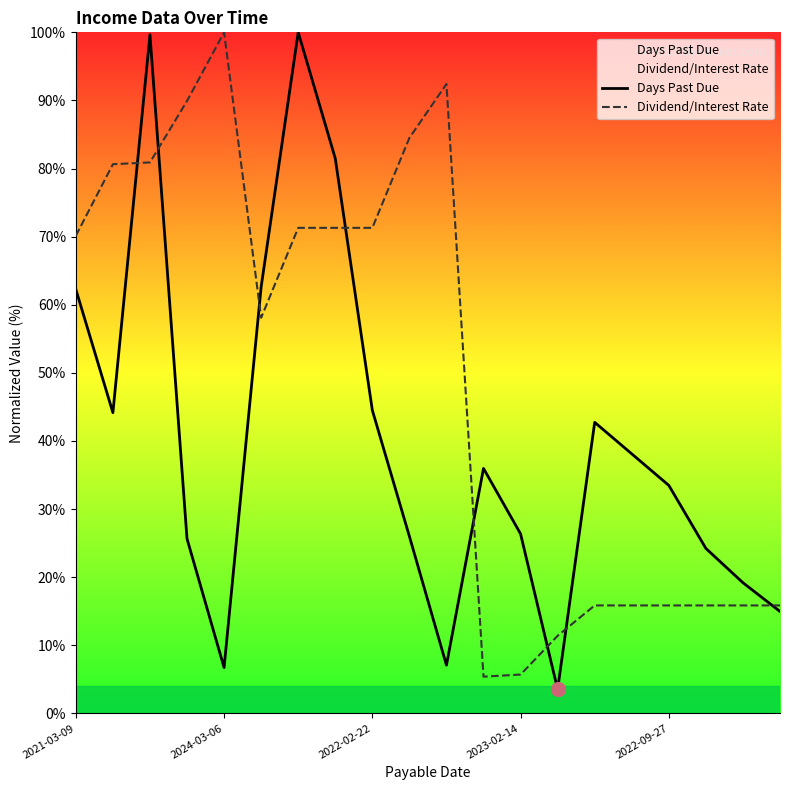

Is this an area chart (filled region under the line)?

No